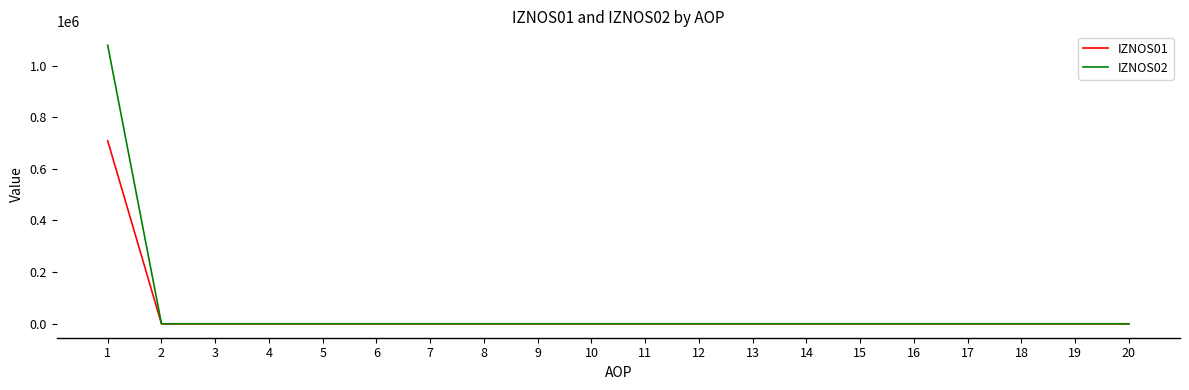

What is the average value of the IZNOS01 series?

35417.0